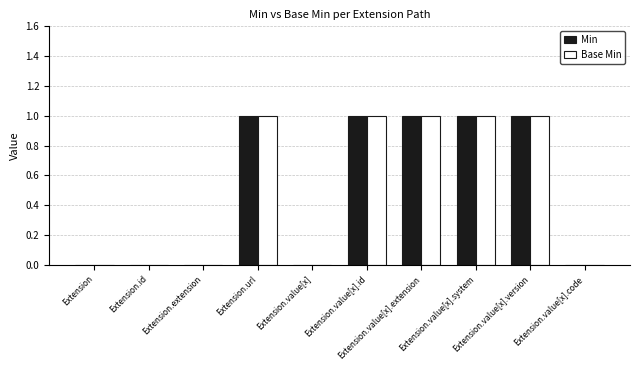

Which series has the largest range (max minus min)?

Min